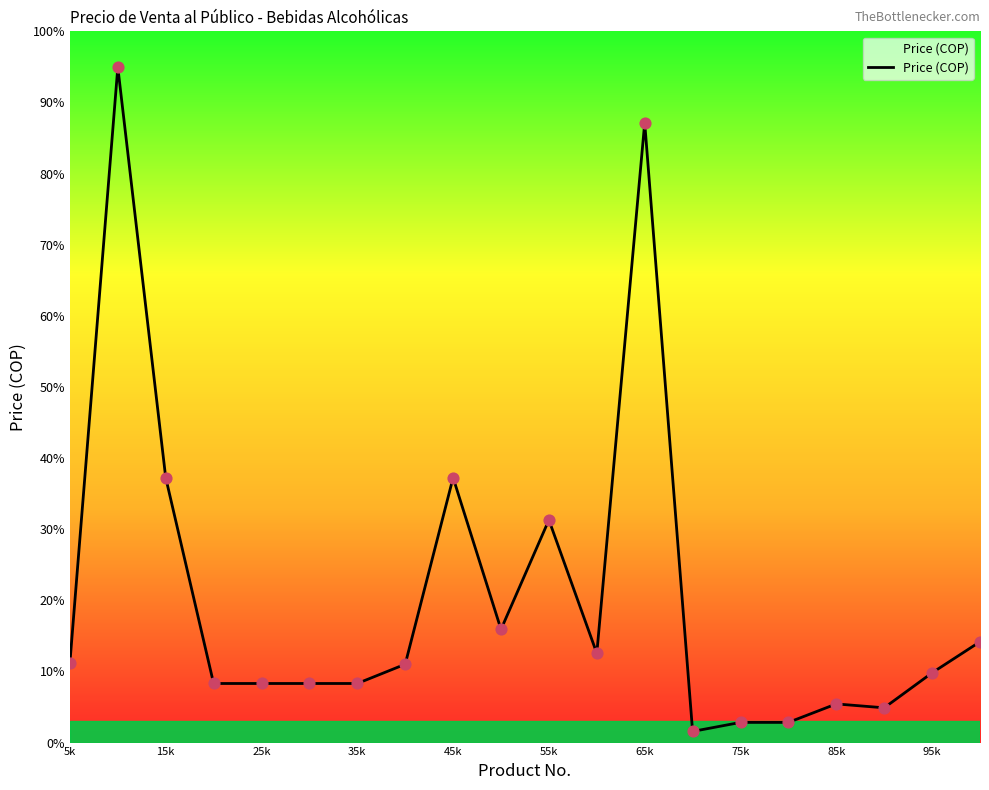

Is this an area chart (filled region under the line)?

Yes